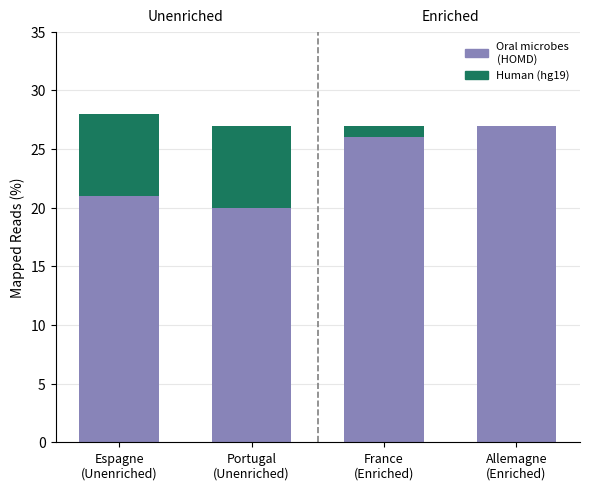

What is the sum of all Oral microbes (HOMD) values?

94